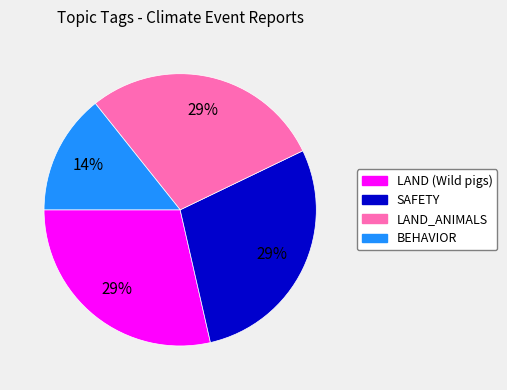

Is there a majority slice in this chart?

No